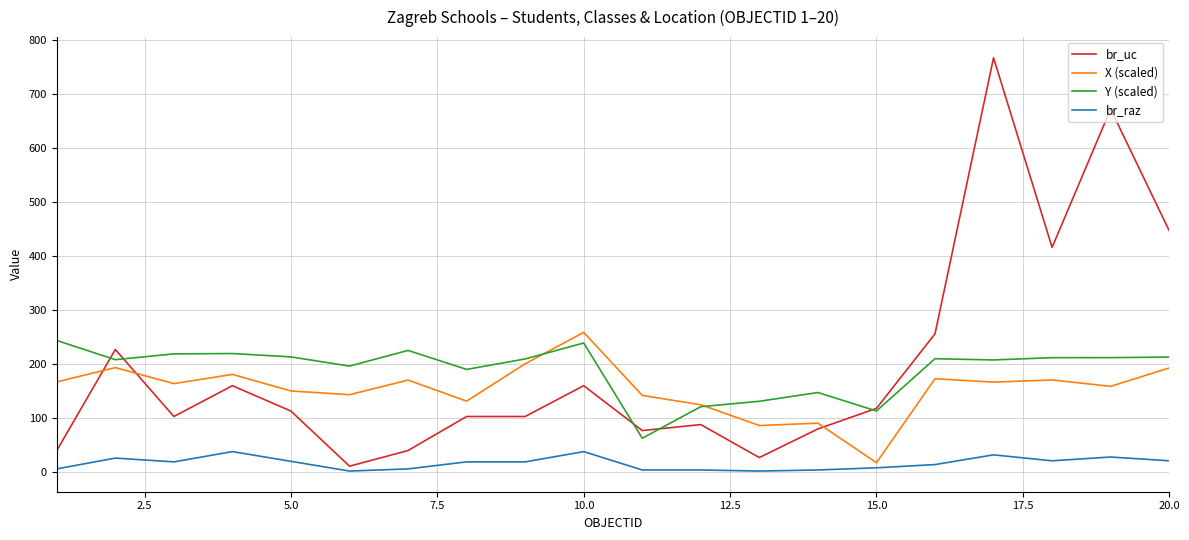

How many distinct data groups are displayed?

4